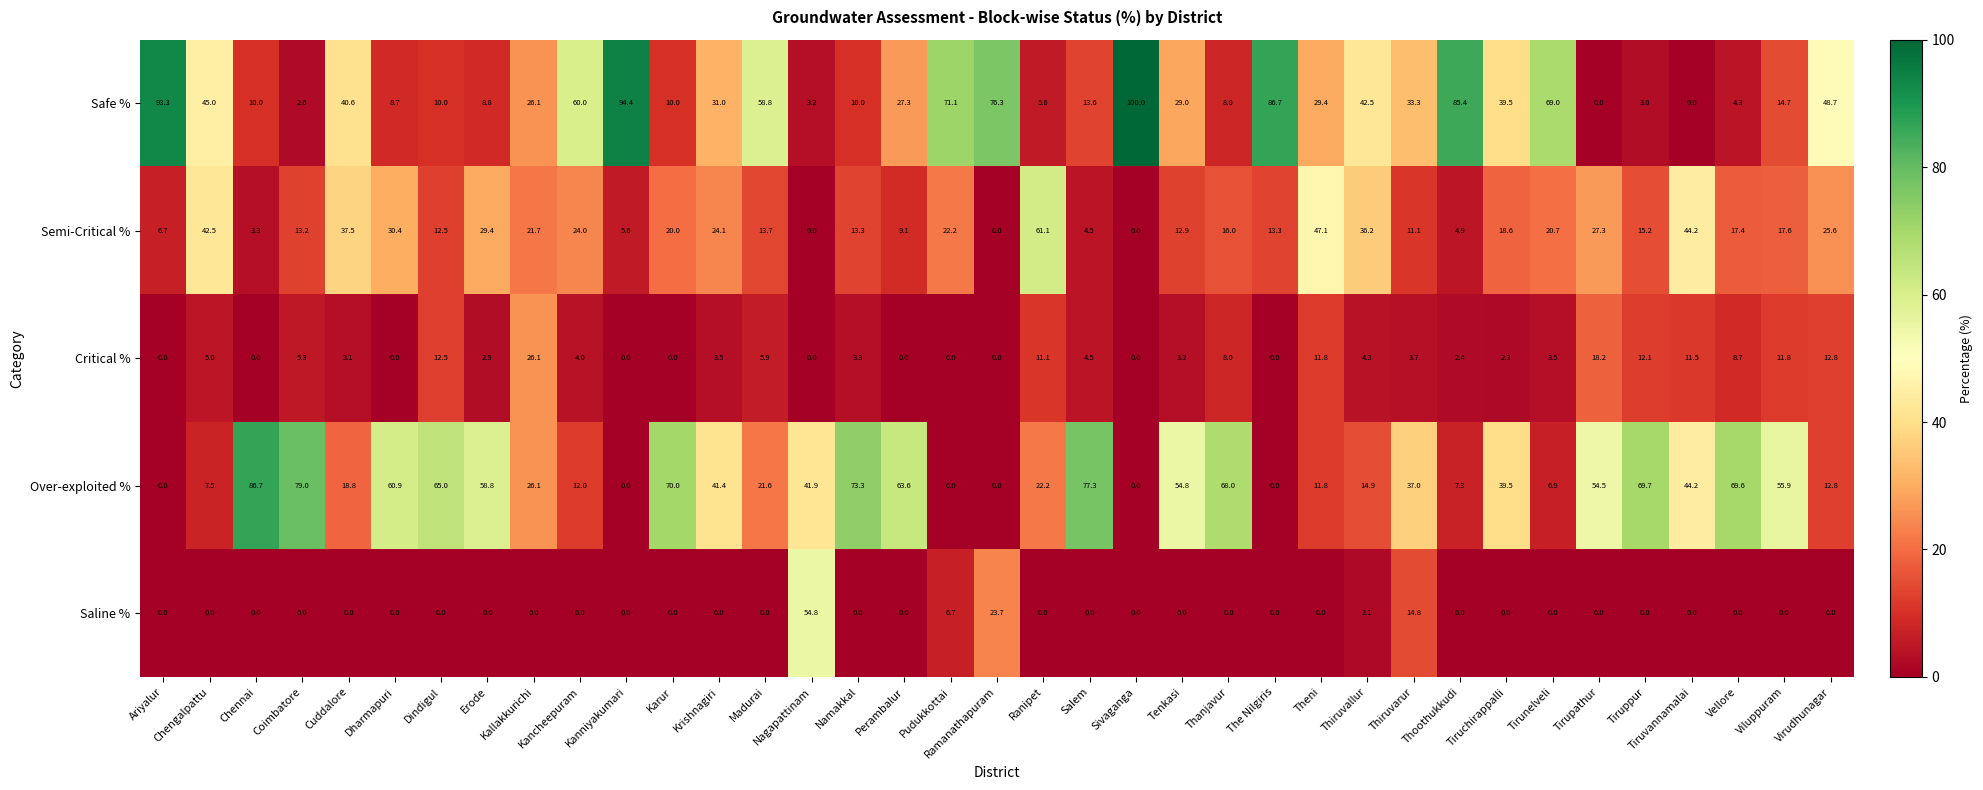

Which series changed the most between Kancheepuram and Thoothukkudi?

Safe %